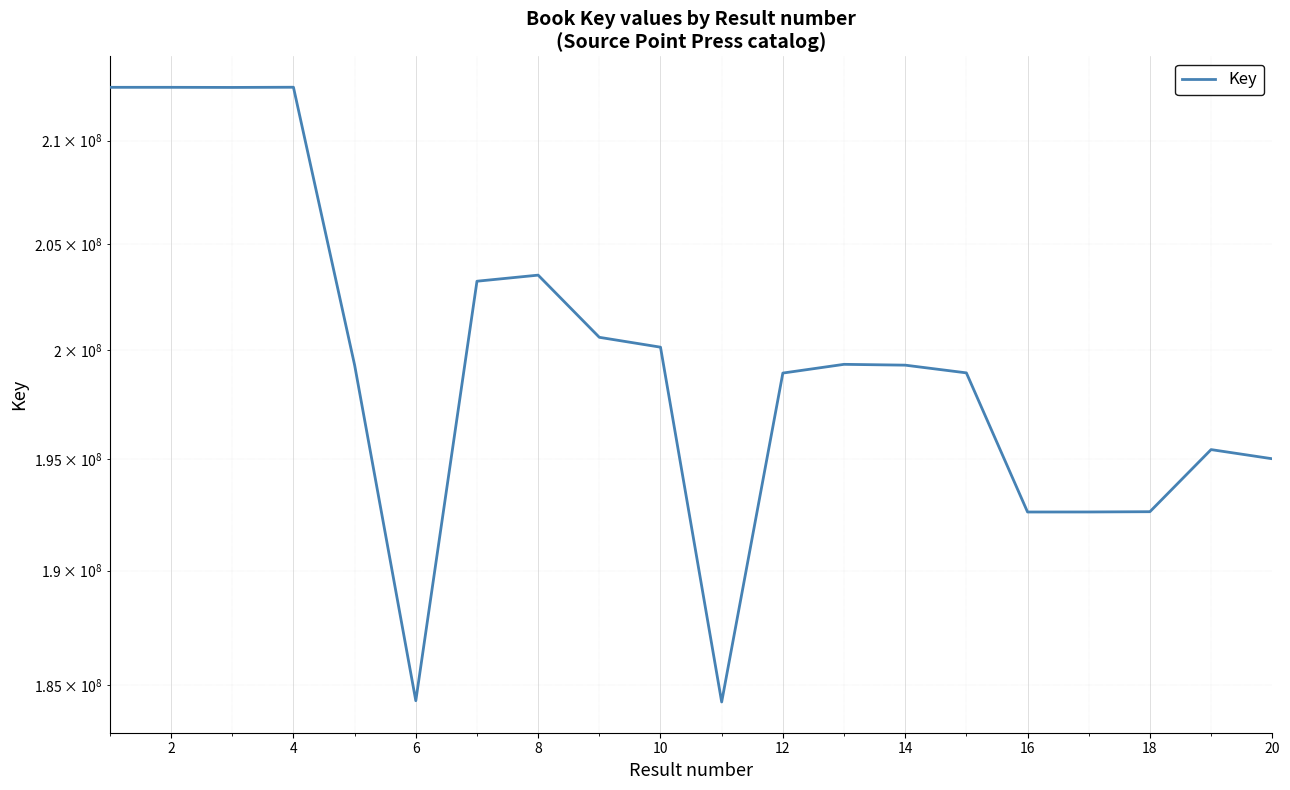

Reading right to left, extract all data points from this chart.

195016097	195432524	192627791	192615827	192614376	198953822	199311292	199349334	198944685	184283327	200147008	200607087	203531085	203243125	184337486	199314609	212629450	212619844	212624976	212625176